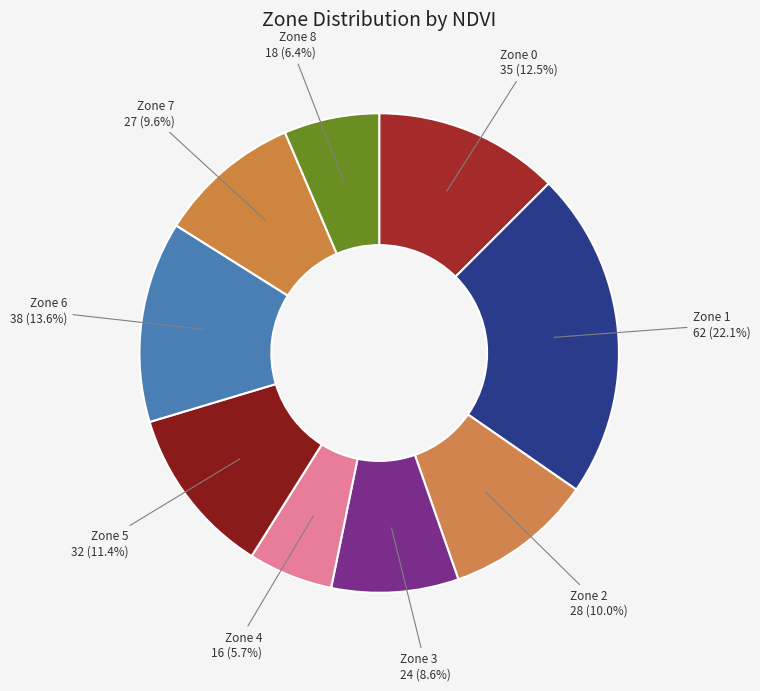

How many segments does this pie chart have?

9